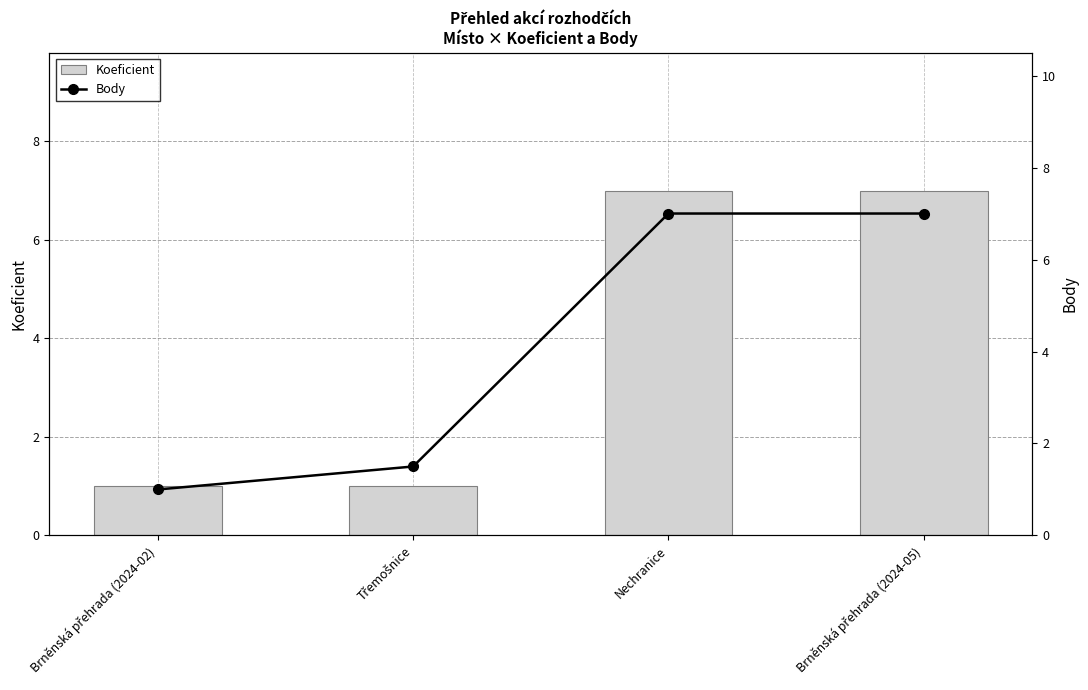

What value does the Body series have at Brněnská přehrada (2024-02)?

1.0